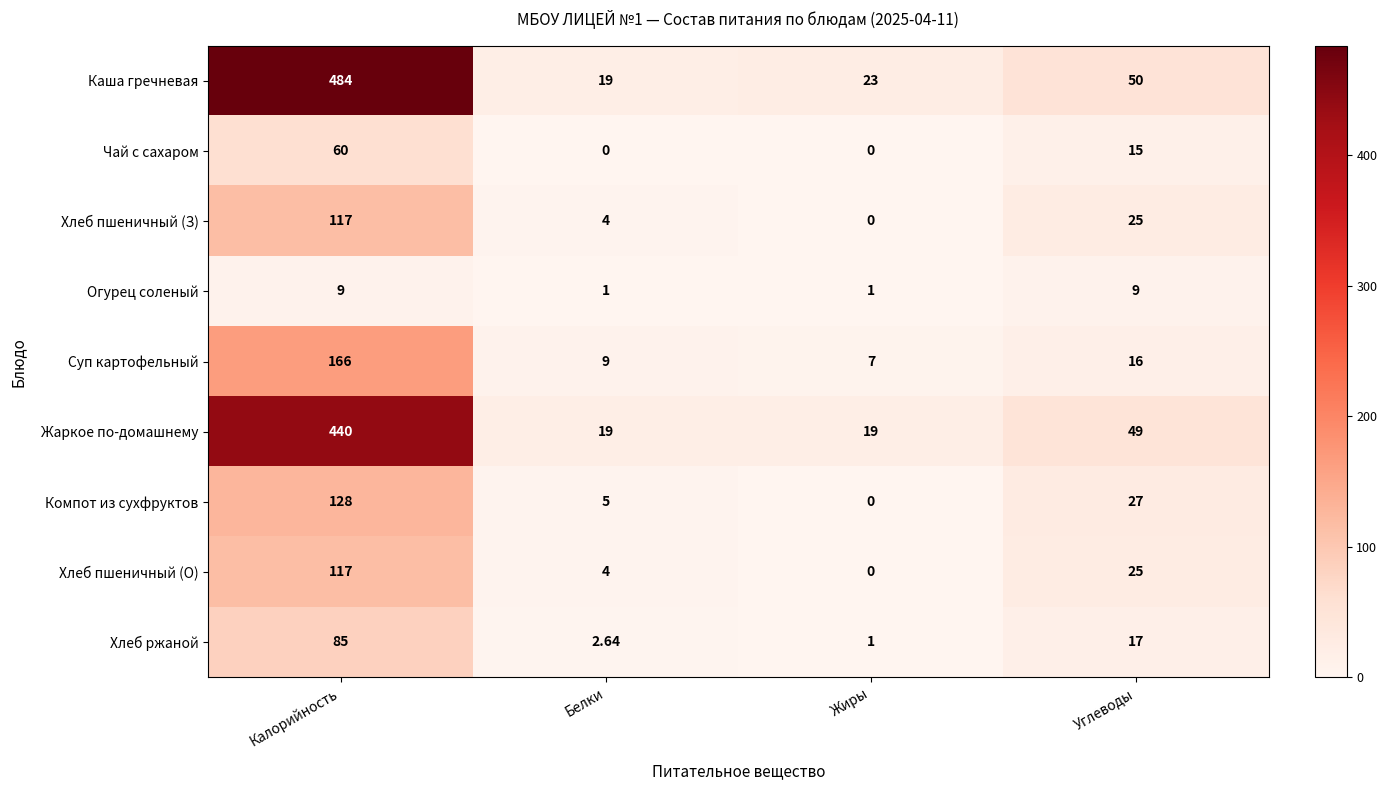

What is the total value across all series at Углеводы?

233.0